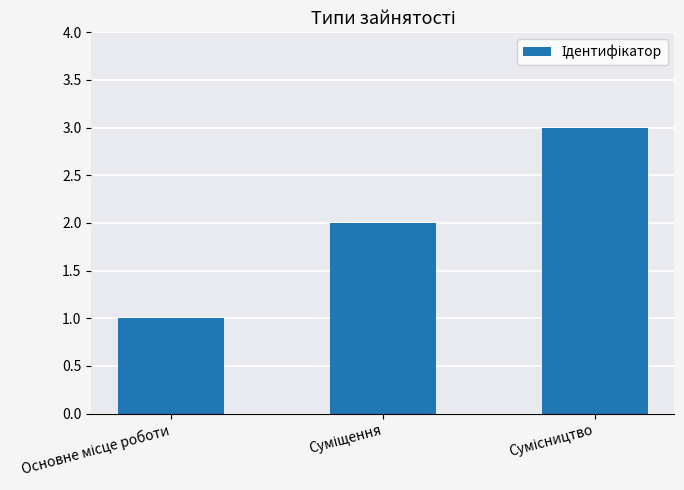

Are the bars horizontal?

No